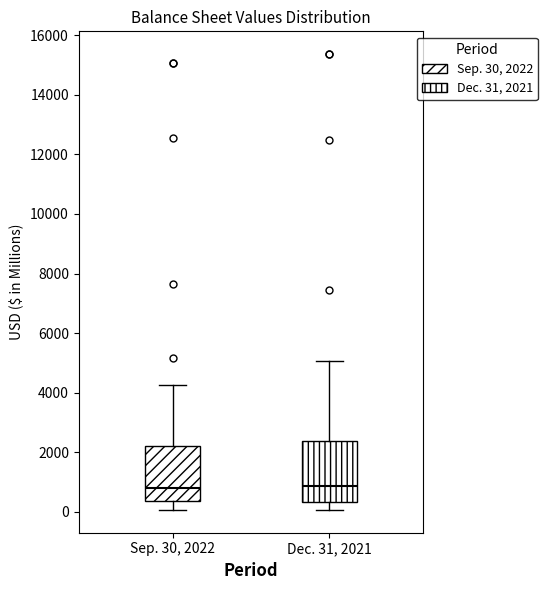

Where is the upper edge of the box for Dec. 31, 2021 on the y-axis? The values are not printed on the chart, so give them approximately, as read against the axis.

2400